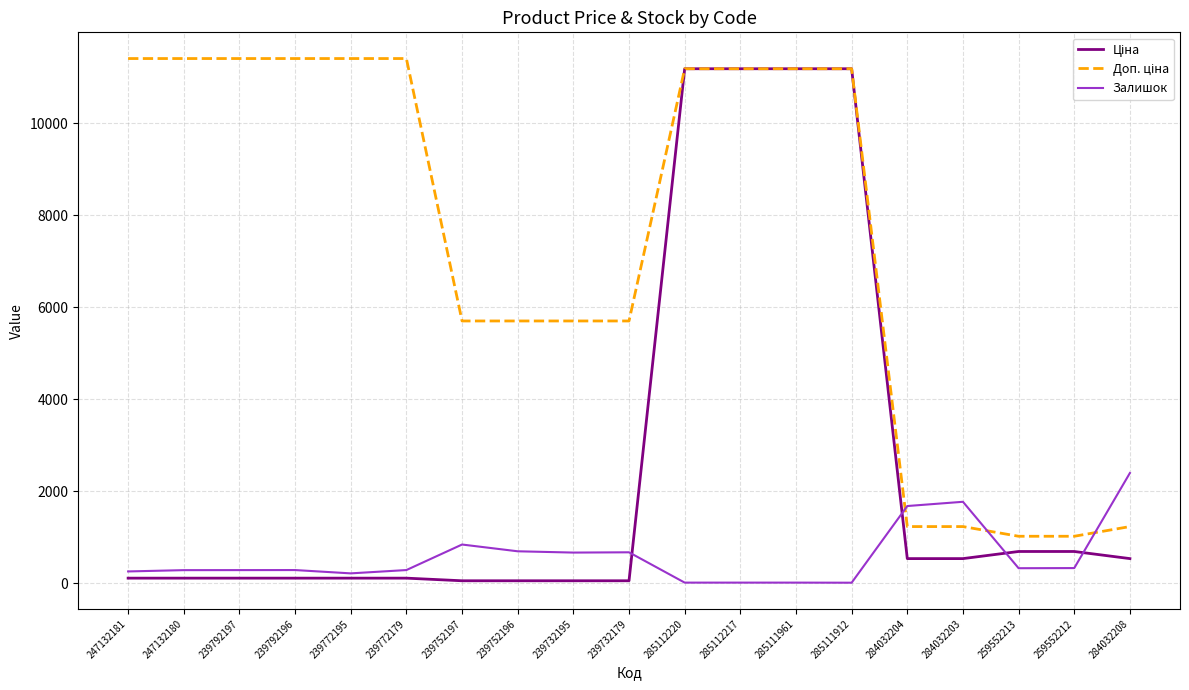

Is it true that Залишок equals 2499.2 at 284032203?

False